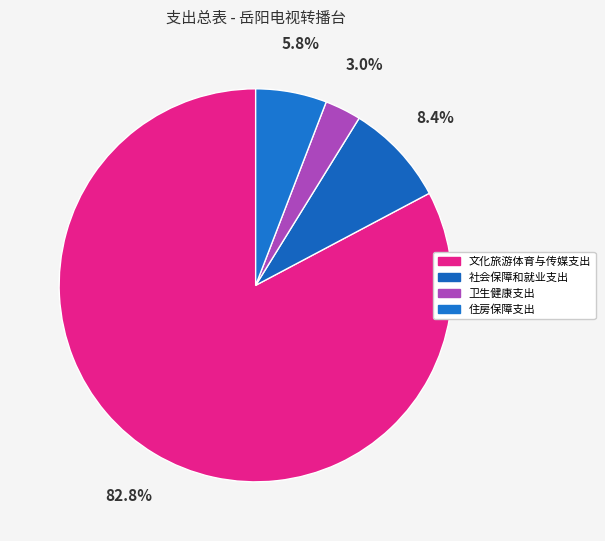

Which slice is the smallest?

卫生健康支出